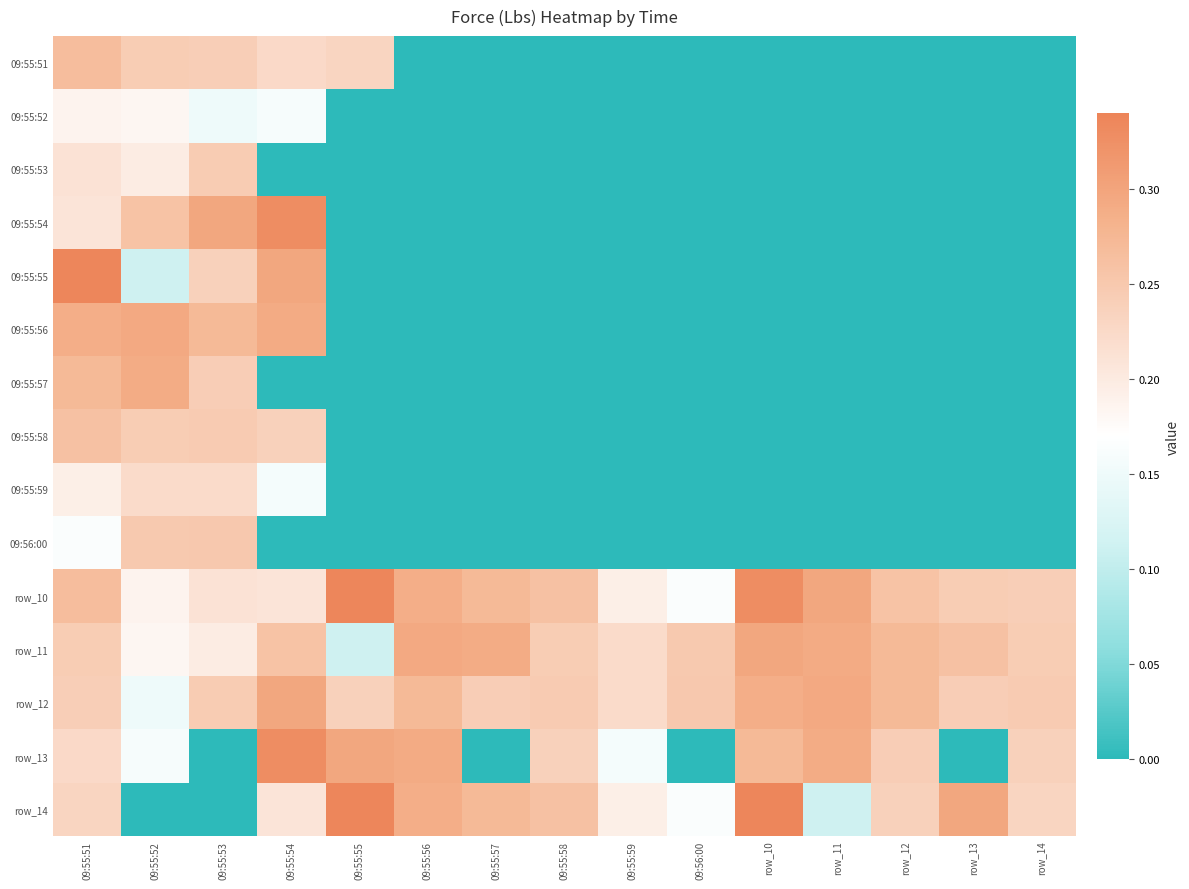

Between 09:55:53 and 09:55:54, which series saw the biggest shift?

row_13